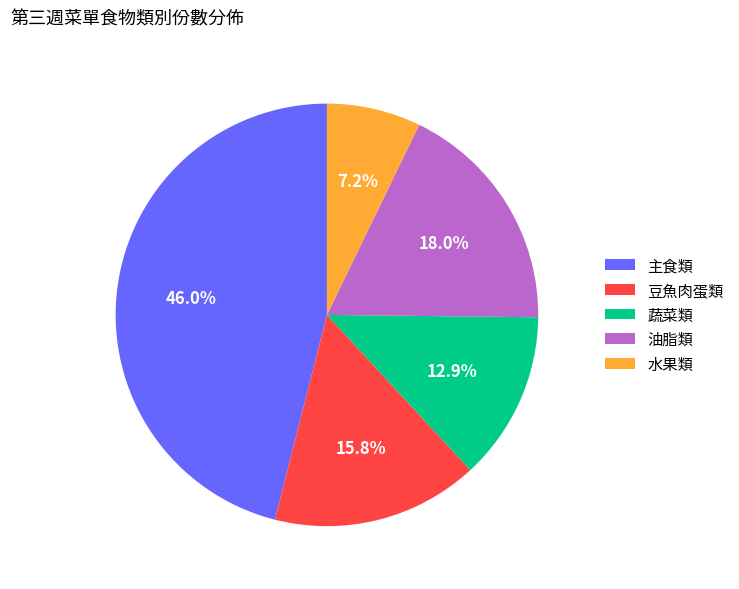

Rank the categories by value from highest to lowest.

主食類, 油脂類, 豆魚肉蛋類, 蔬菜類, 水果類